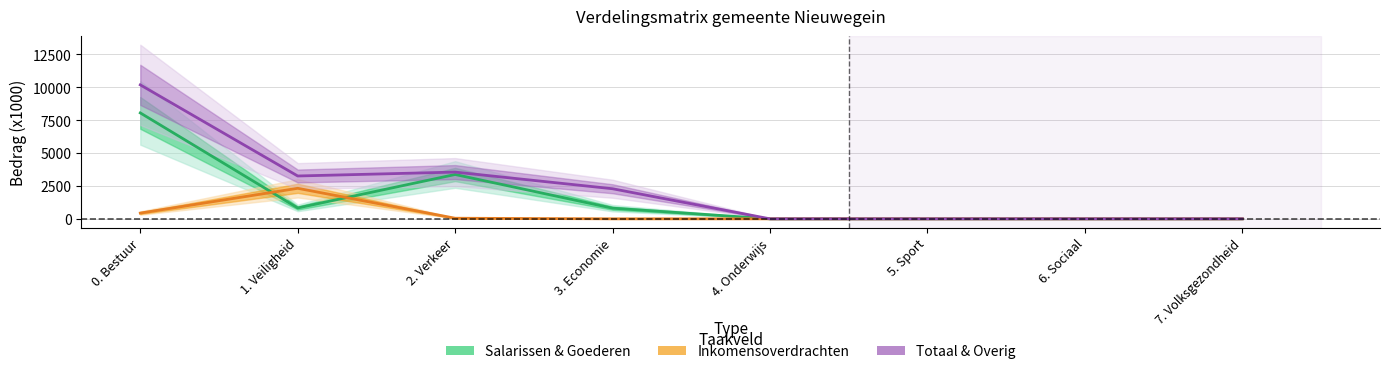

Is this an area chart (filled region under the line)?

No